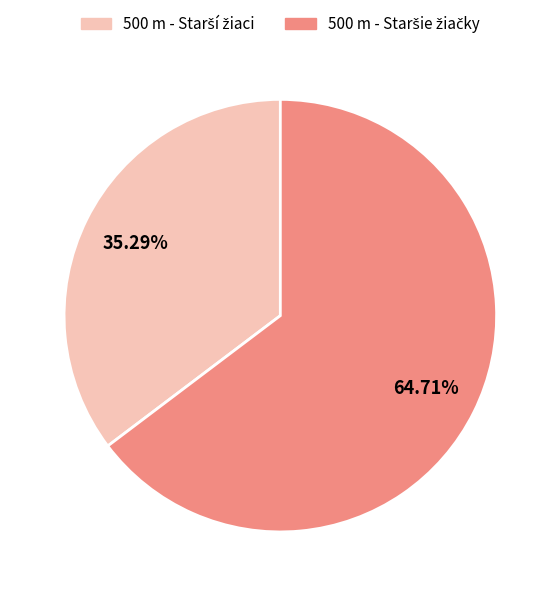

Does any single category account for the majority?

Yes